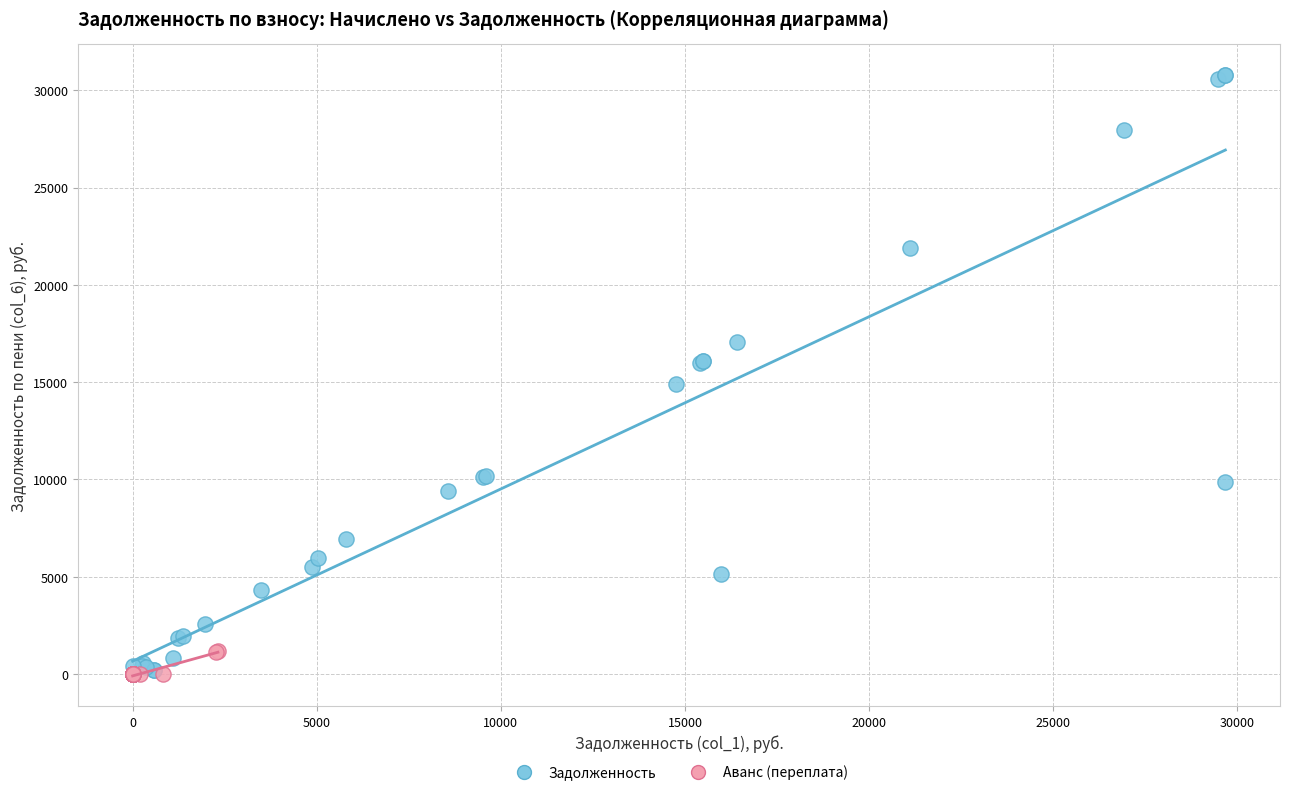

Which series has the widest spread of Y values?

Задолженность